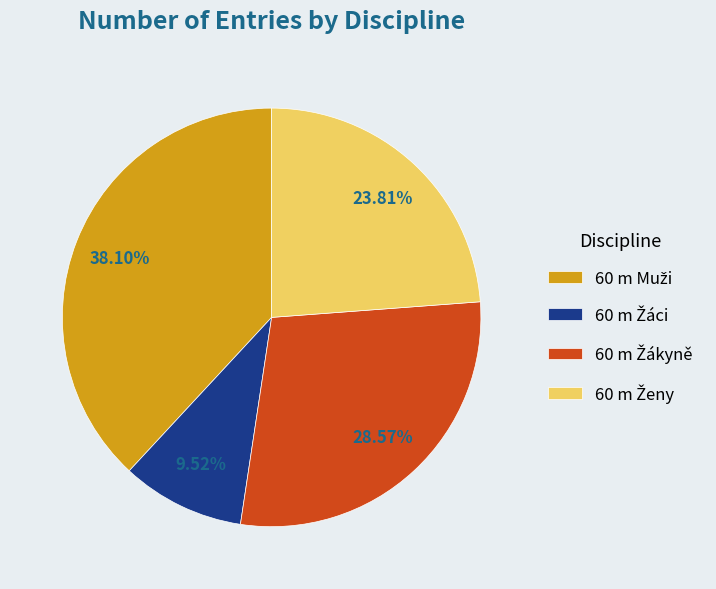

Is there a majority slice in this chart?

No